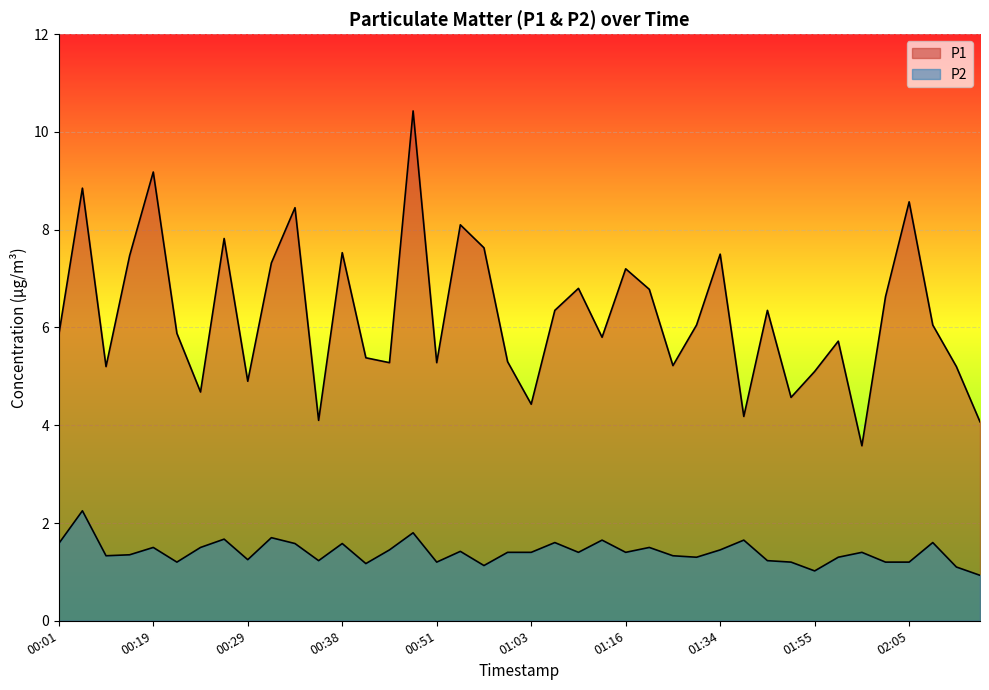

Is it true that P1 equals 2.0 at 01:03?

False